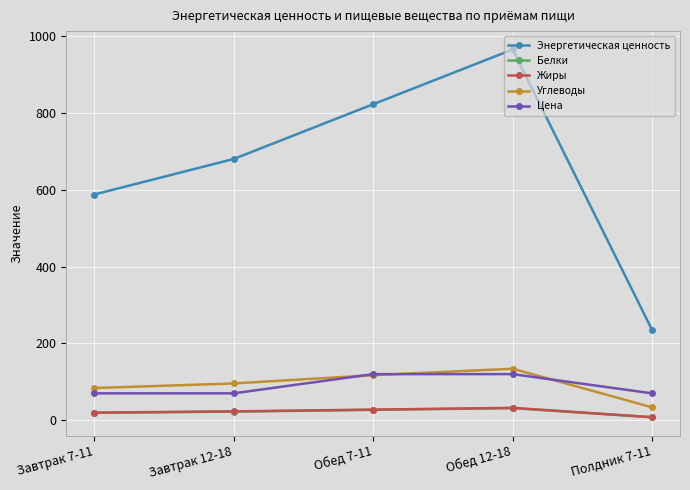

Does the chart display data point markers on the line(s)?

Yes